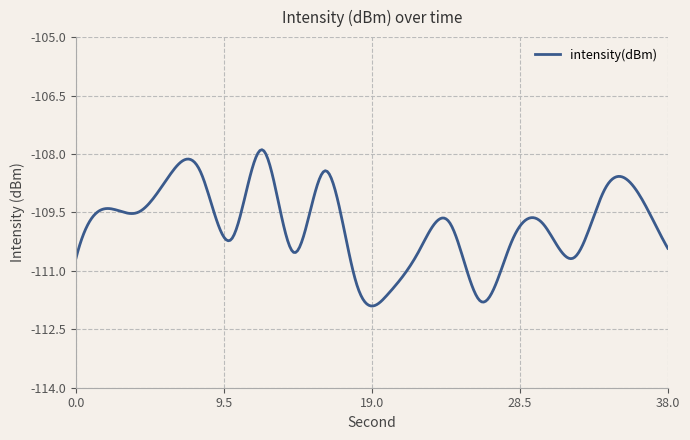

What is the maximum value shown in the chart?

-107.9